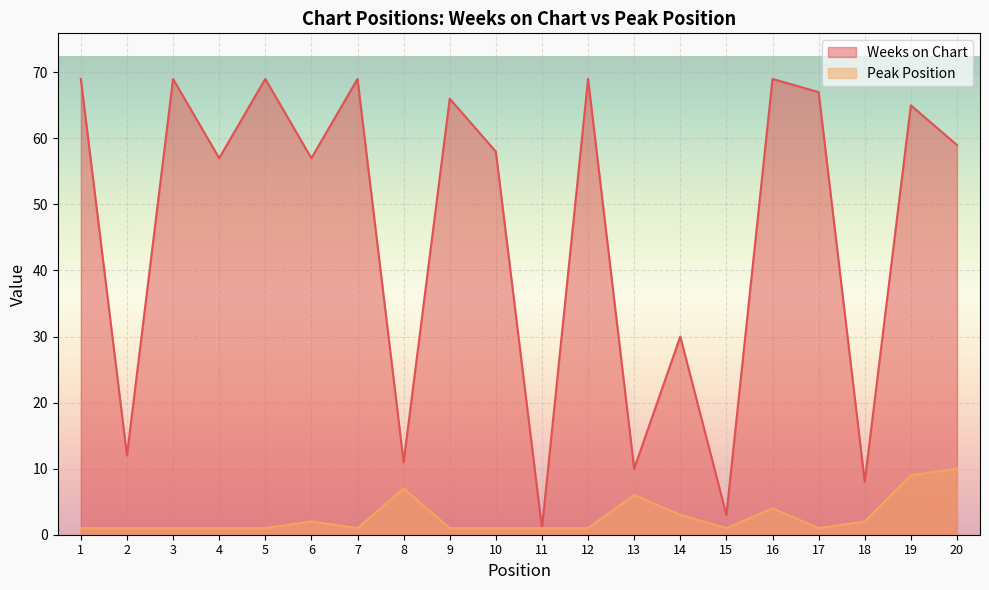

What is the sum of all Peak Position values?

55